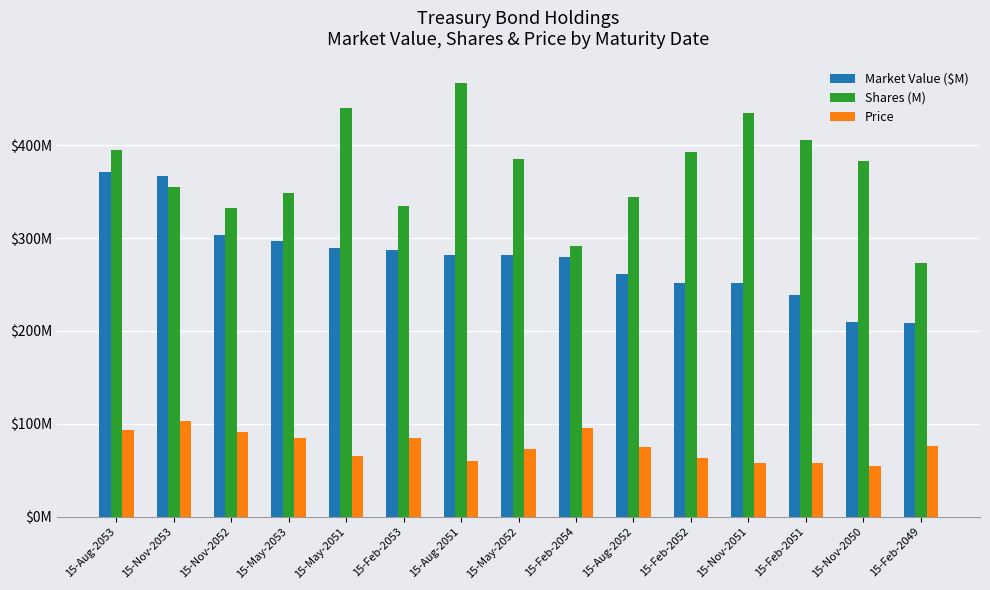

What are all the series names shown in the legend?

Market Value ($M), Shares (M), Price